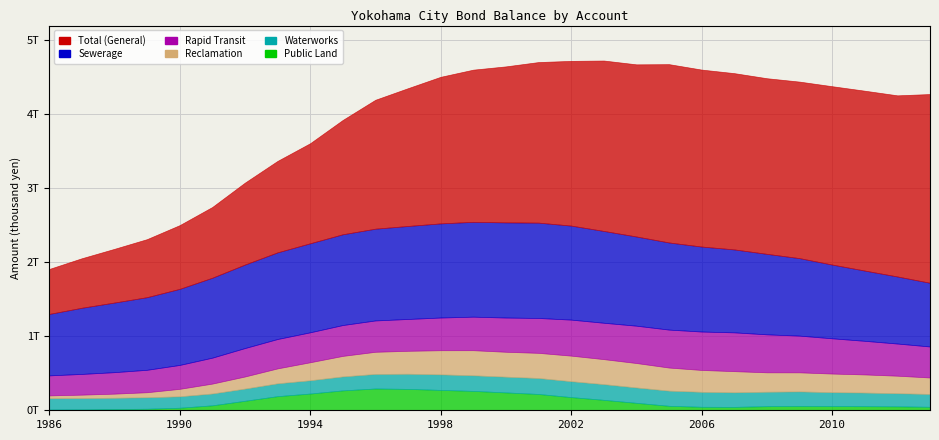

How many series are shown in this chart?

6